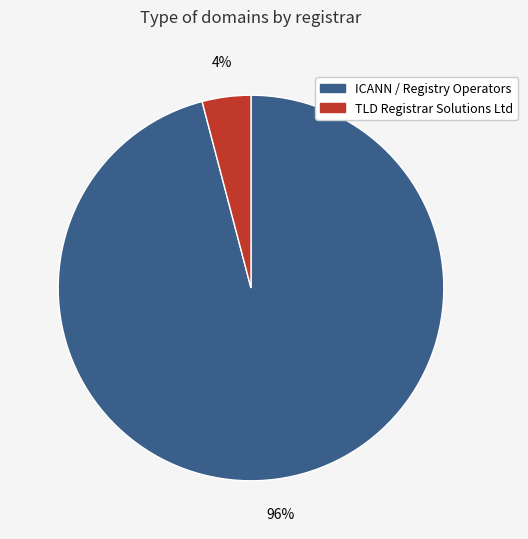

True or false: TLD Registrar Solutions Ltd accounts for 4% of the total.

True